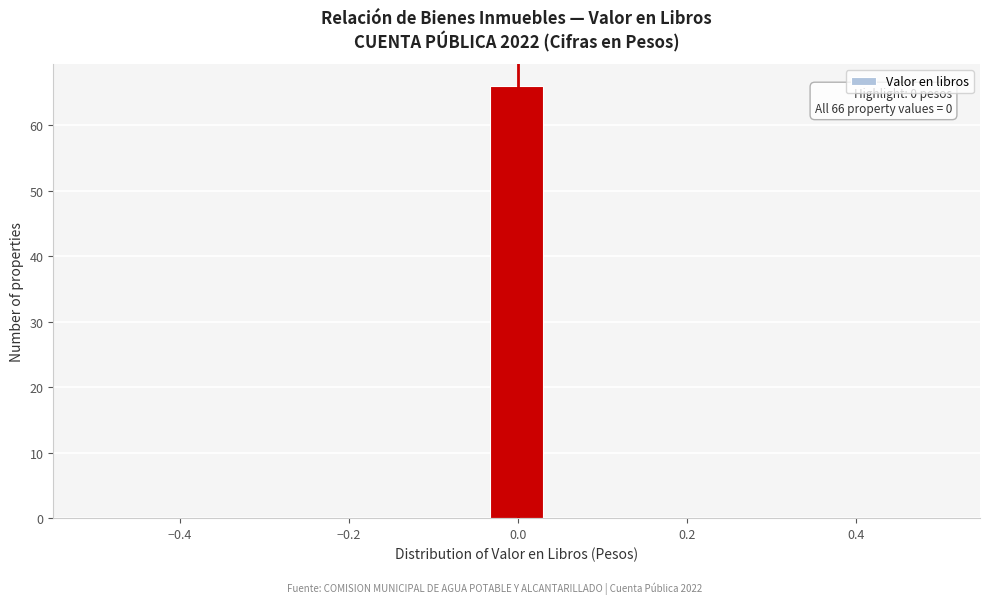

Read against the x-axis, roughly where is the centre of the tallest bar?

0.00